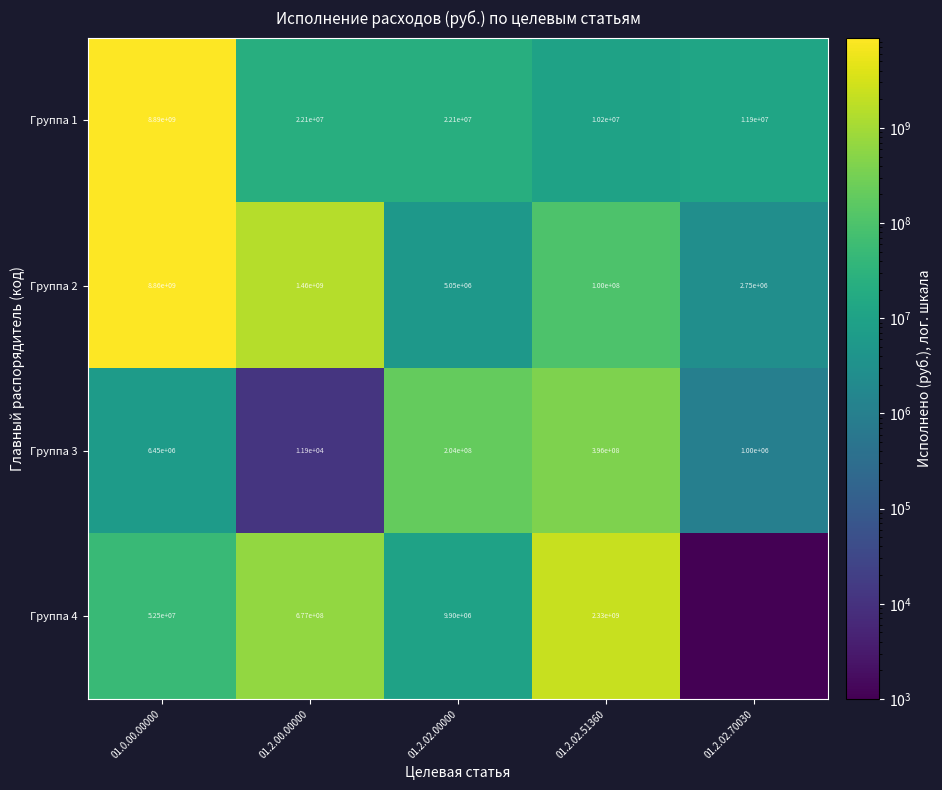

At which label does Группа 1 first exceed 22100000?

01.0.00.00000